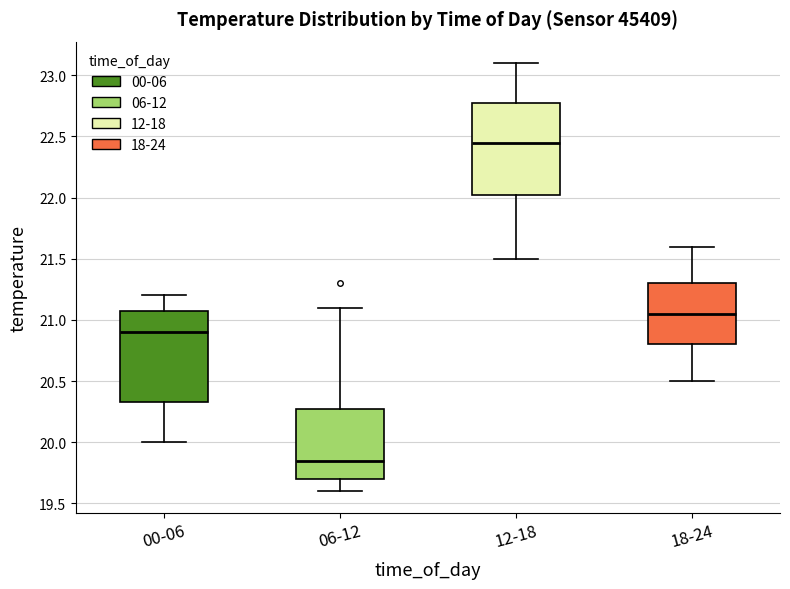

Which box's median line is the lowest?

06-12